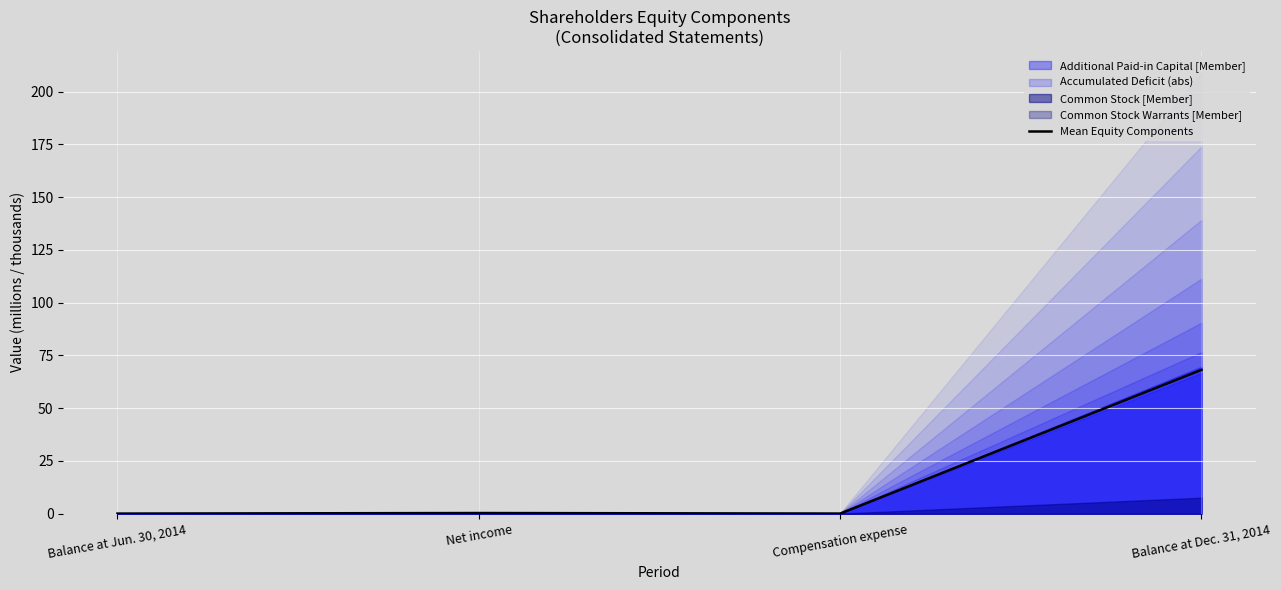

True or false: the data has more than 1 interior local peaks.

False